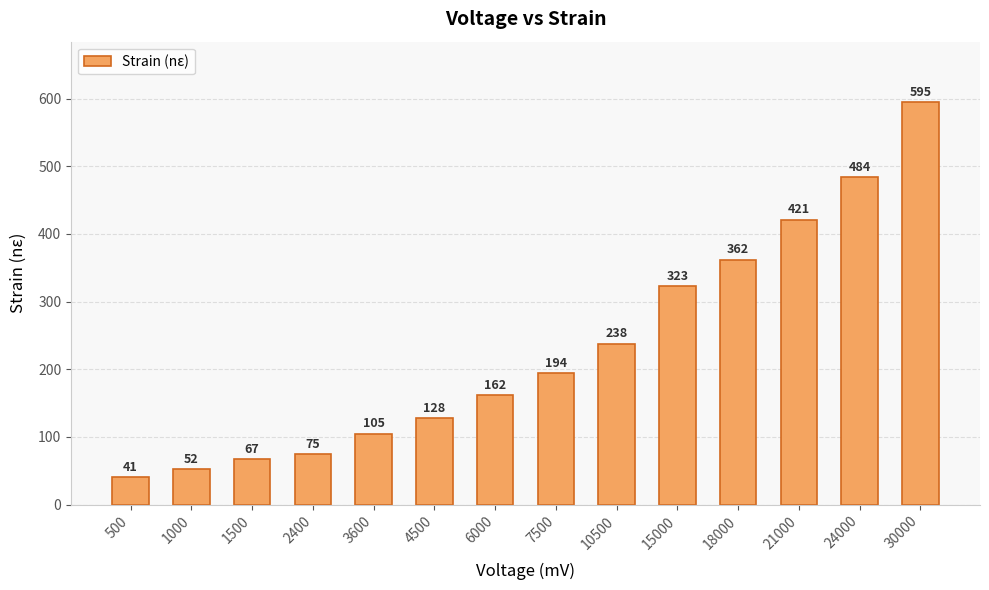

Does the chart contain stacked bars?

No